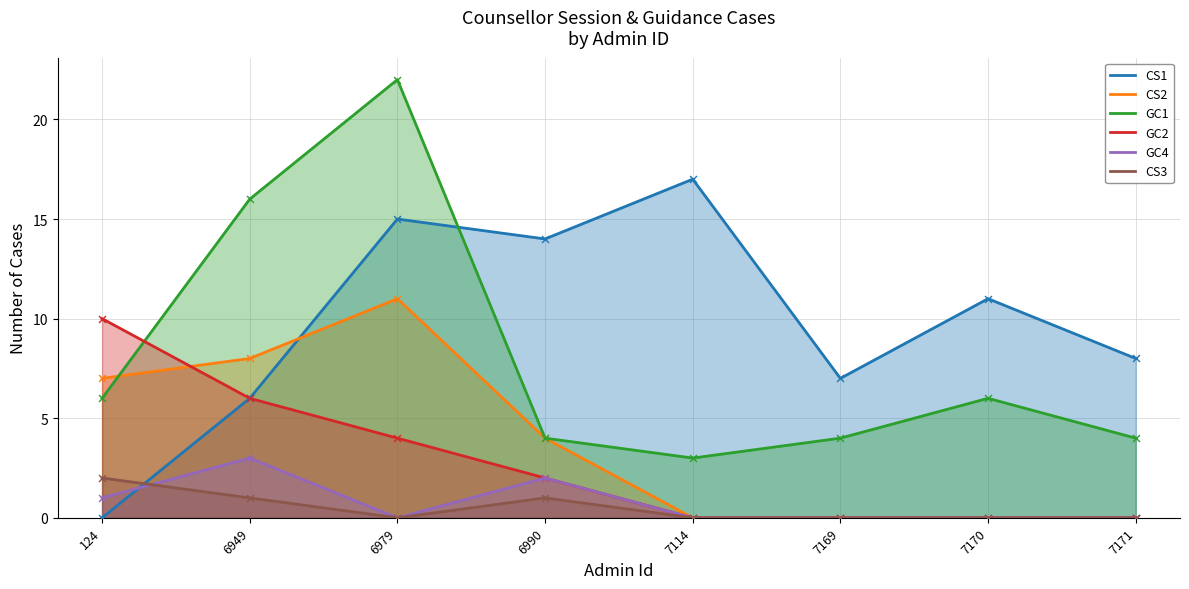

At which category is the sum across all series the highest?

6979